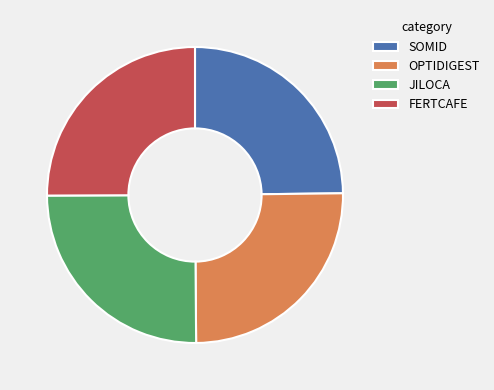

Is it true that JILOCA is 25% of the pie?

True